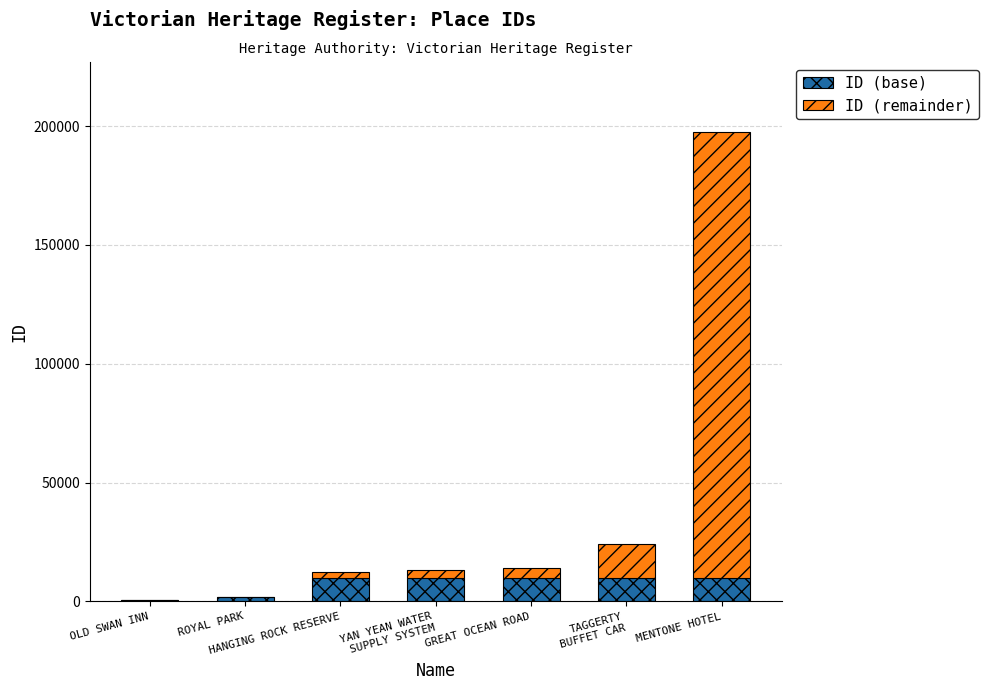

What is the highest value of the ID (base) series?

10000